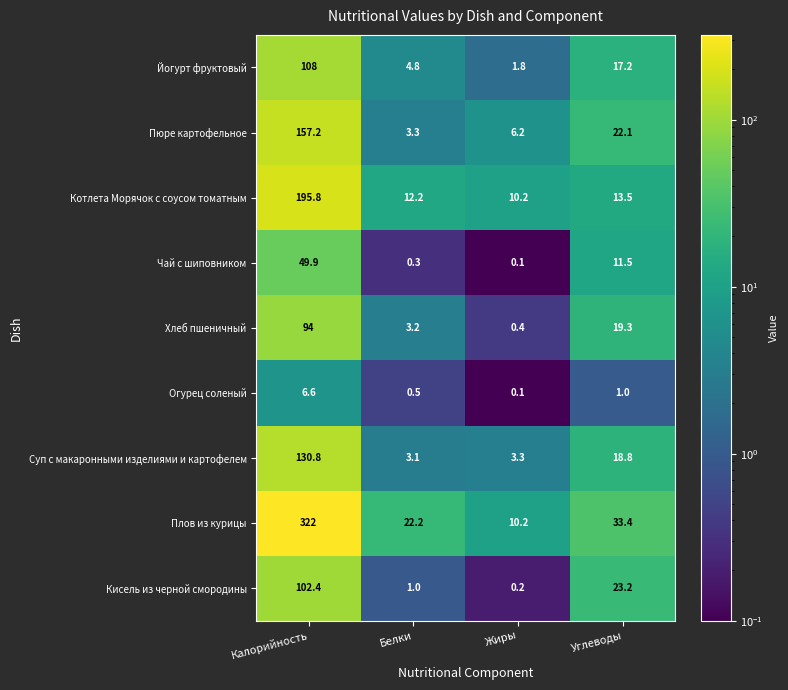

What is the difference between the maximum and second lowest values in the Йогурт фруктовый series?

103.2